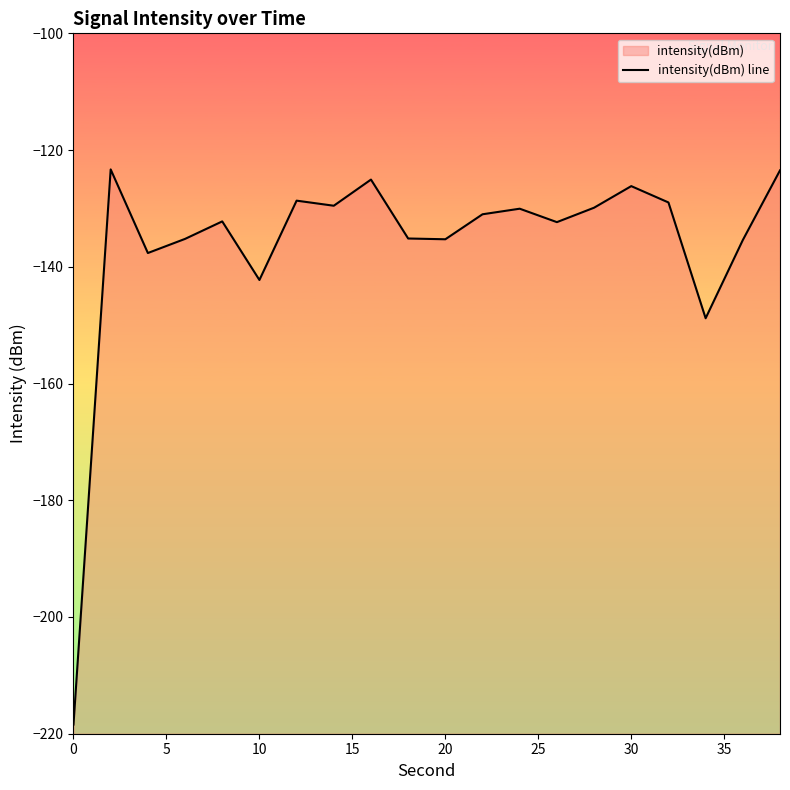

How many interior local valleys (lower than both neighbors) does the data have?

6